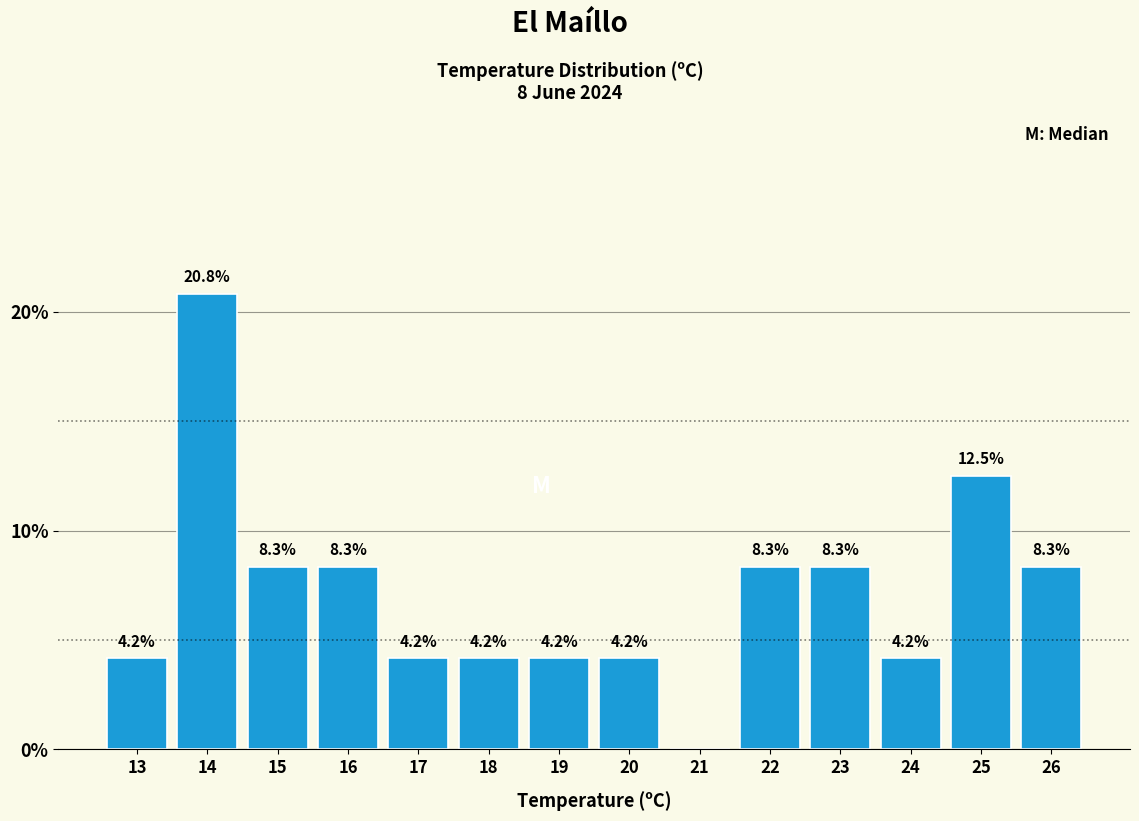

Reading left to right, transcribe all the data shown in this chart.

13=4.2	14=20.8	15=8.3	16=8.3	17=4.2	18=4.2	19=4.2	20=4.2	21=0.0	22=8.3	23=8.3	24=4.2	25=12.5	26=8.3